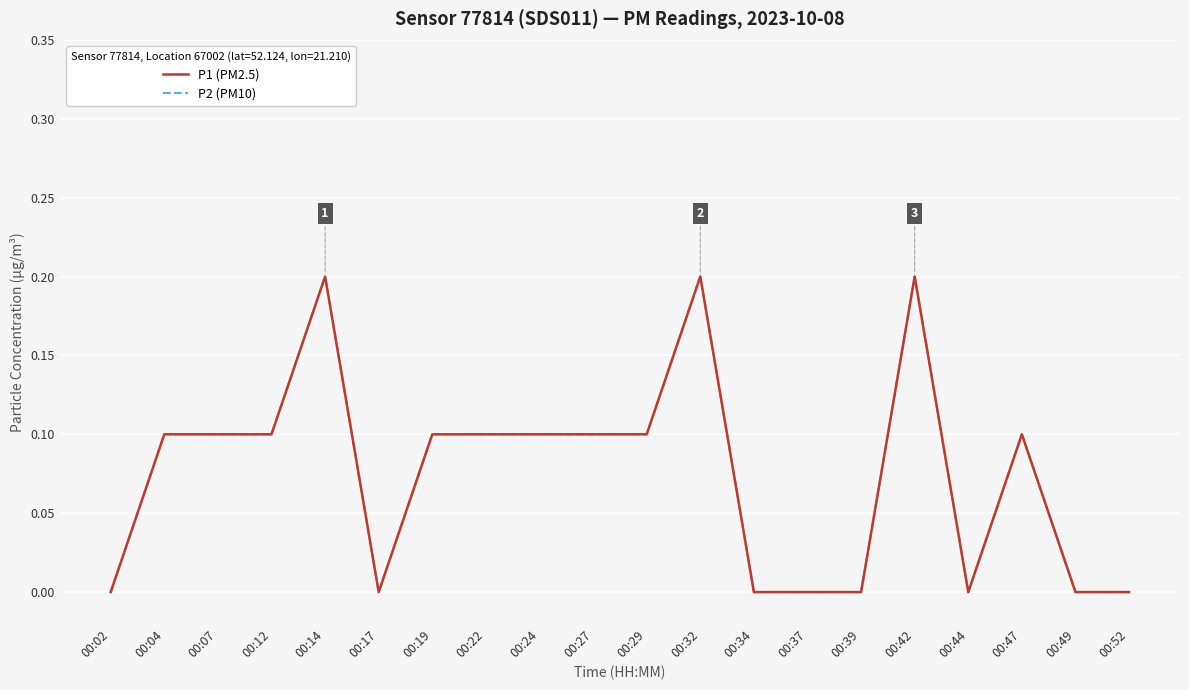

At which label does P2 (PM10) reach its peak?

00:14